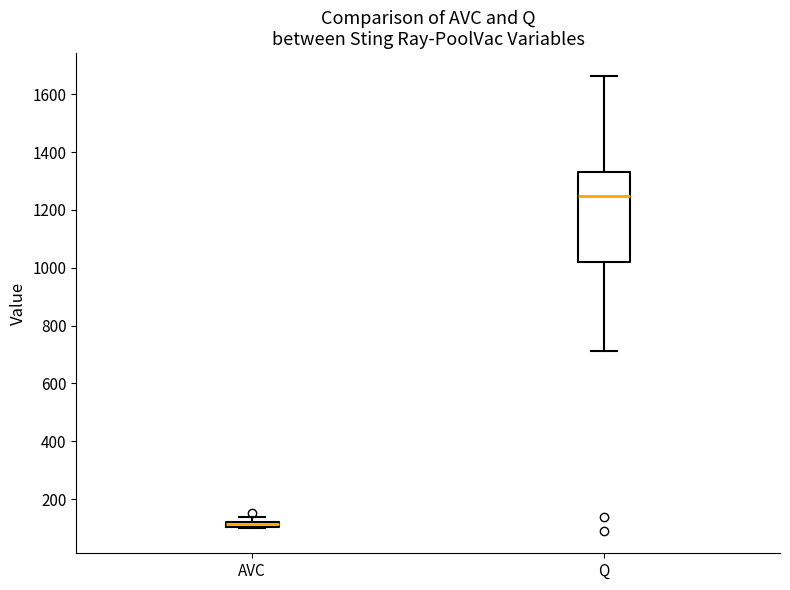

Where does the median line of the box for Q sit on the y-axis? The values are not printed on the chart, so give them approximately, as read against the axis.

1240